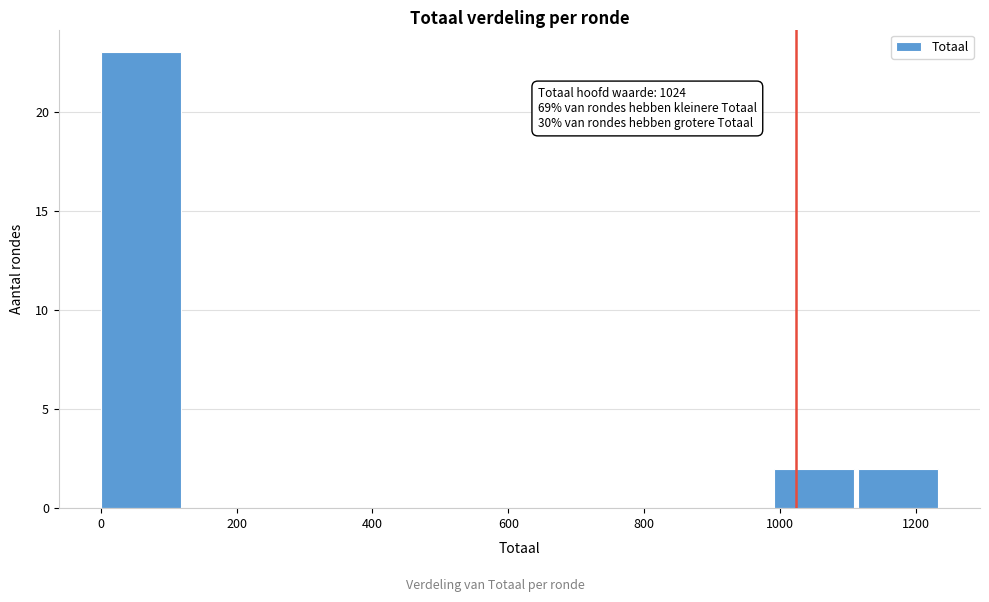

Which range on the x-axis has the tallest bar?

0 to 120